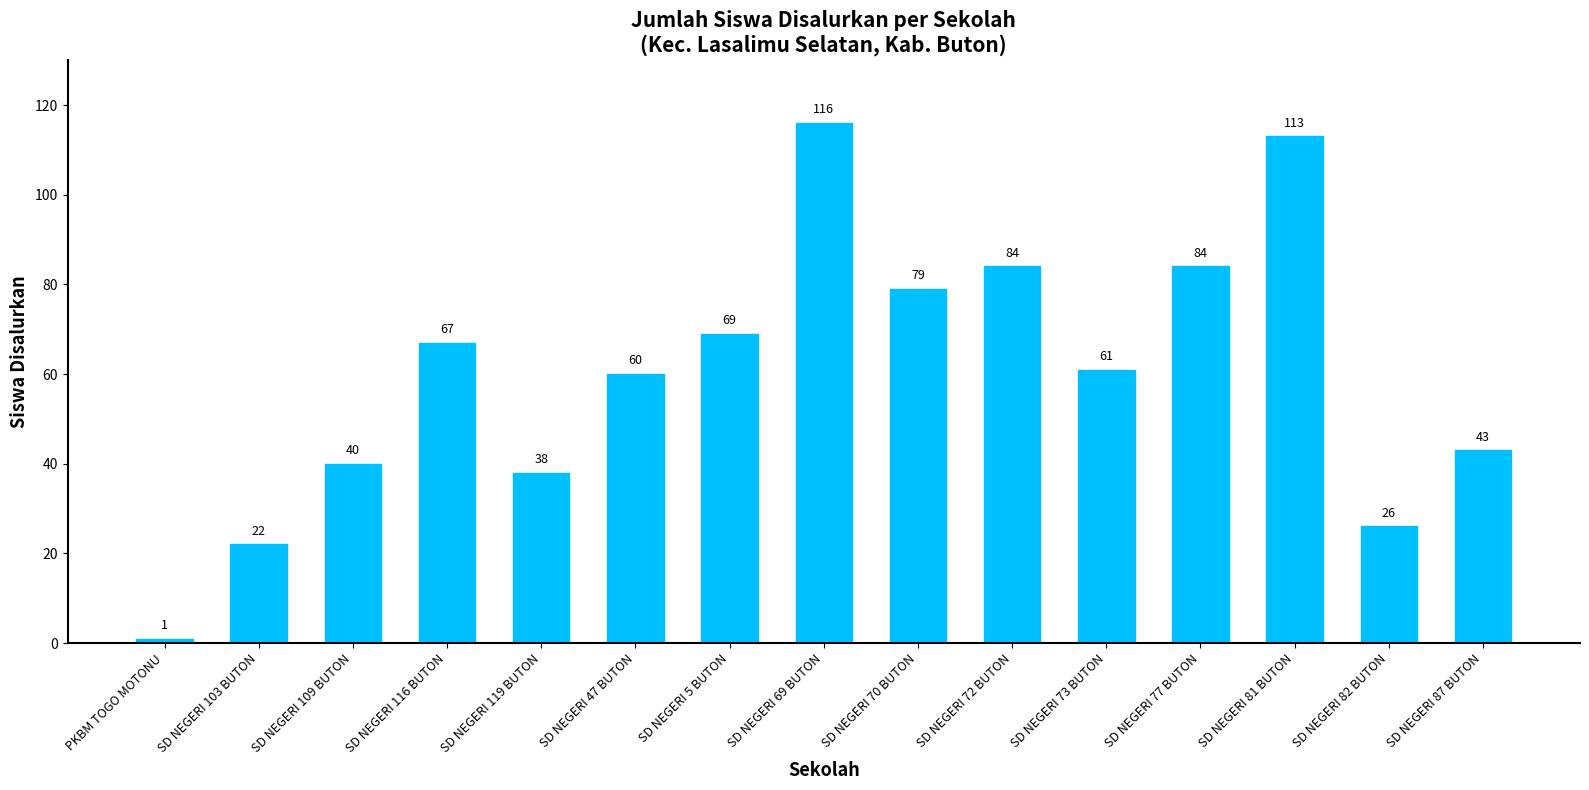

What is the label of the 9th bar from the left?

SD NEGERI 70 BUTON